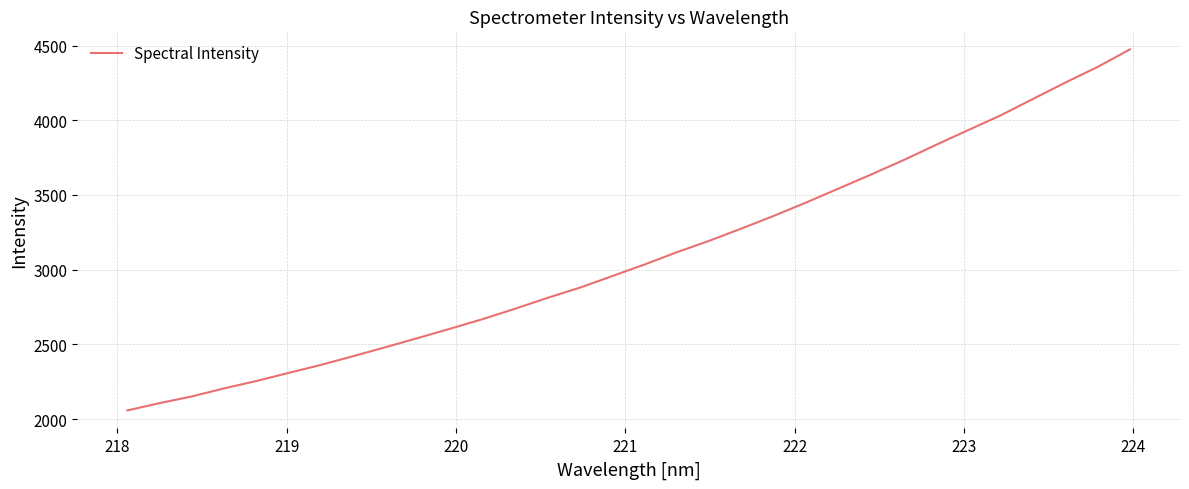

What is the difference between the maximum and minimum values?

2416.3